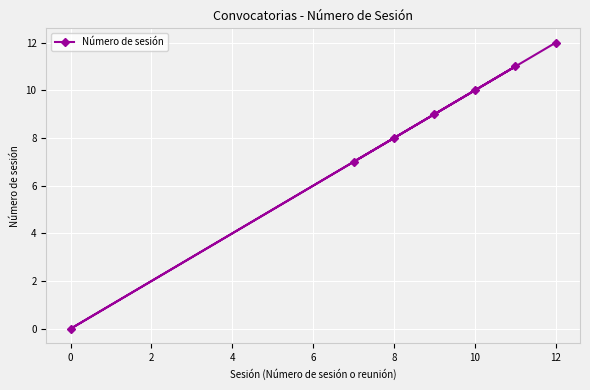

What is the change in value from 8 to 12?

+4